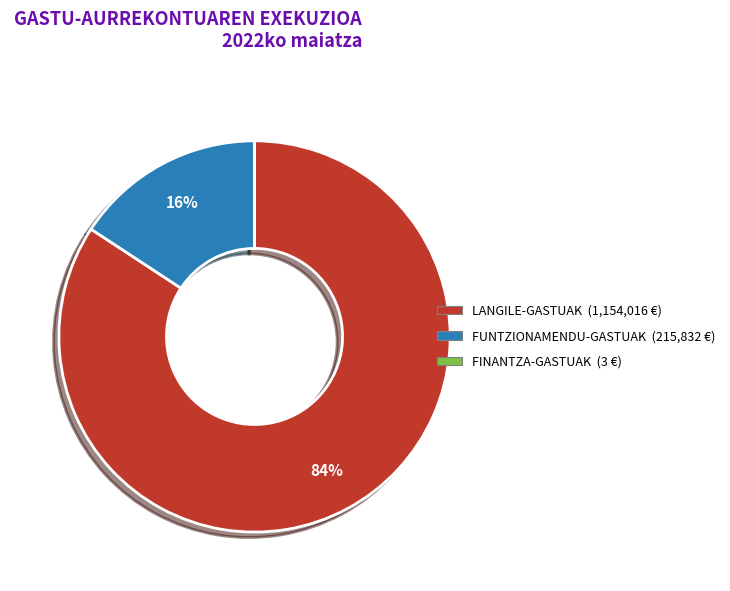

Does any single category account for the majority?

Yes